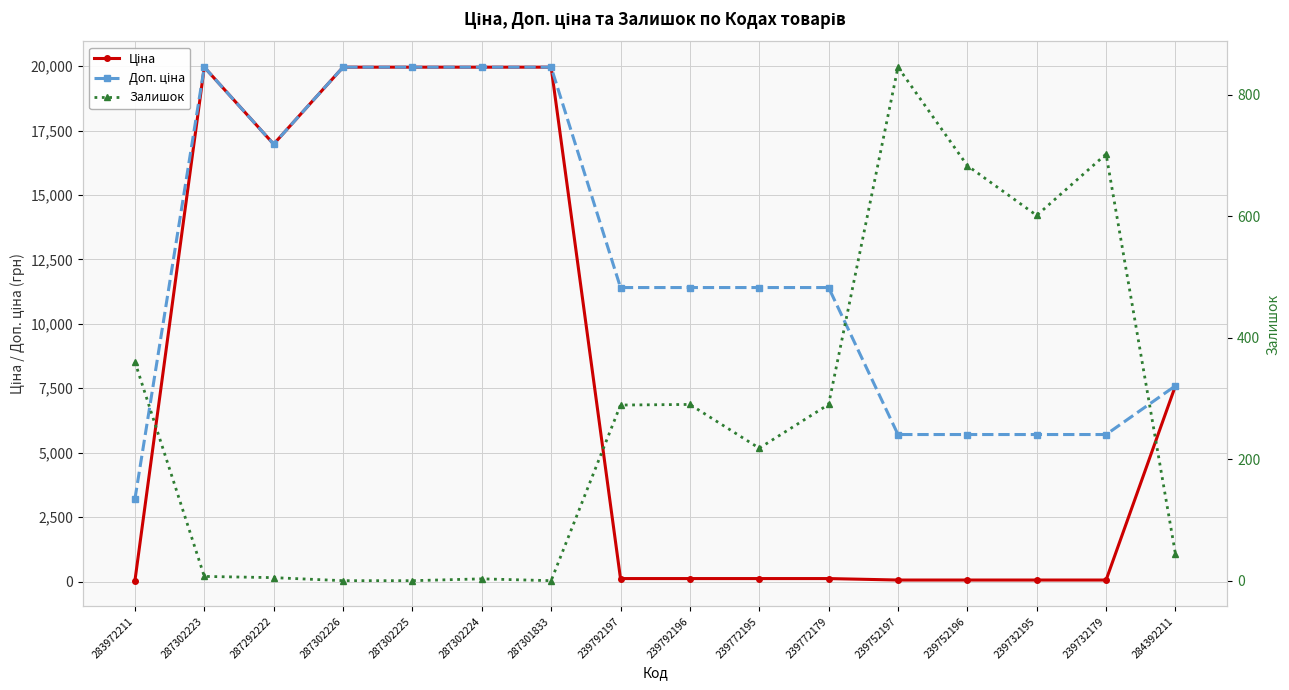

Rank the series at 287302226 from highest to lowest value.

Ціна, Доп. ціна, Залишок